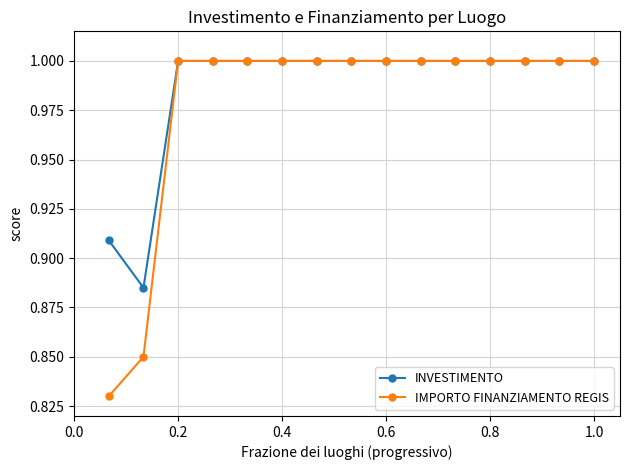

What is the maximum value for IMPORTO FINANZIAMENTO REGIS?

1.0